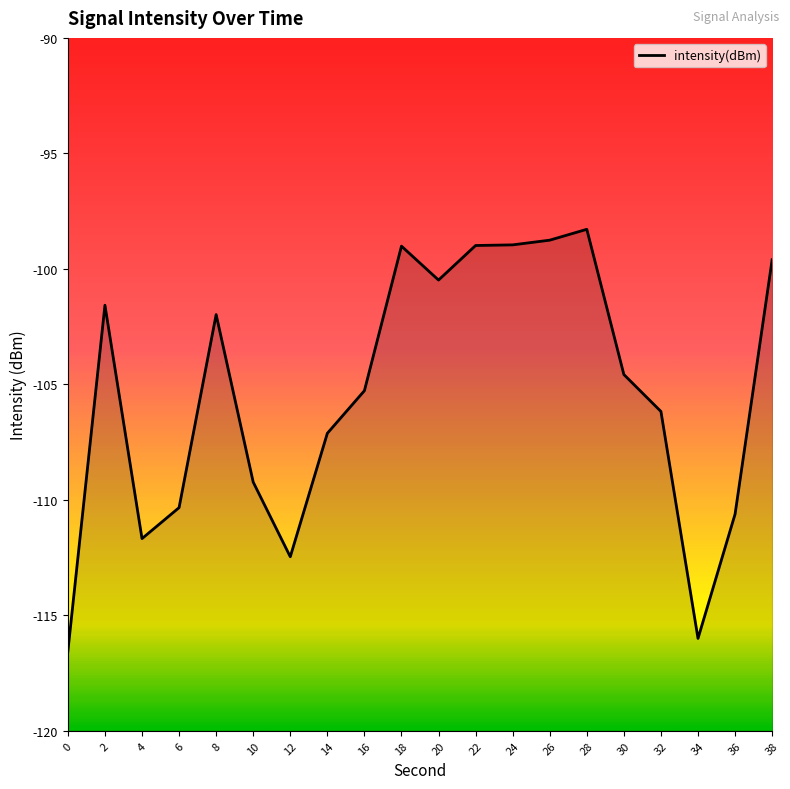

Rank the categories by value from highest to lowest.

28, 26, 24, 22, 18, 38, 20, 2, 8, 30, 16, 32, 14, 10, 6, 36, 4, 12, 34, 0